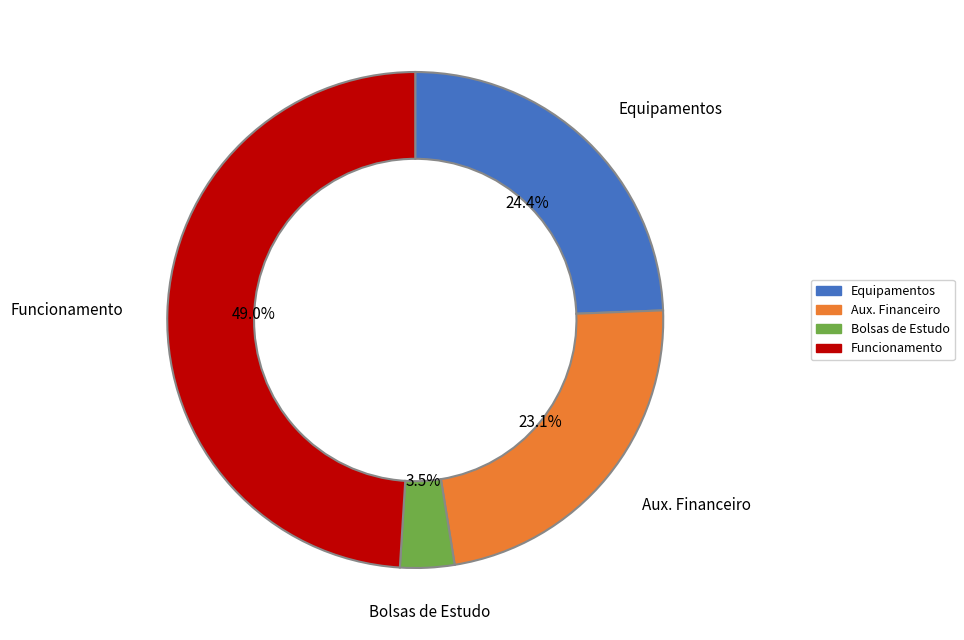

How many slices are in this pie chart?

4